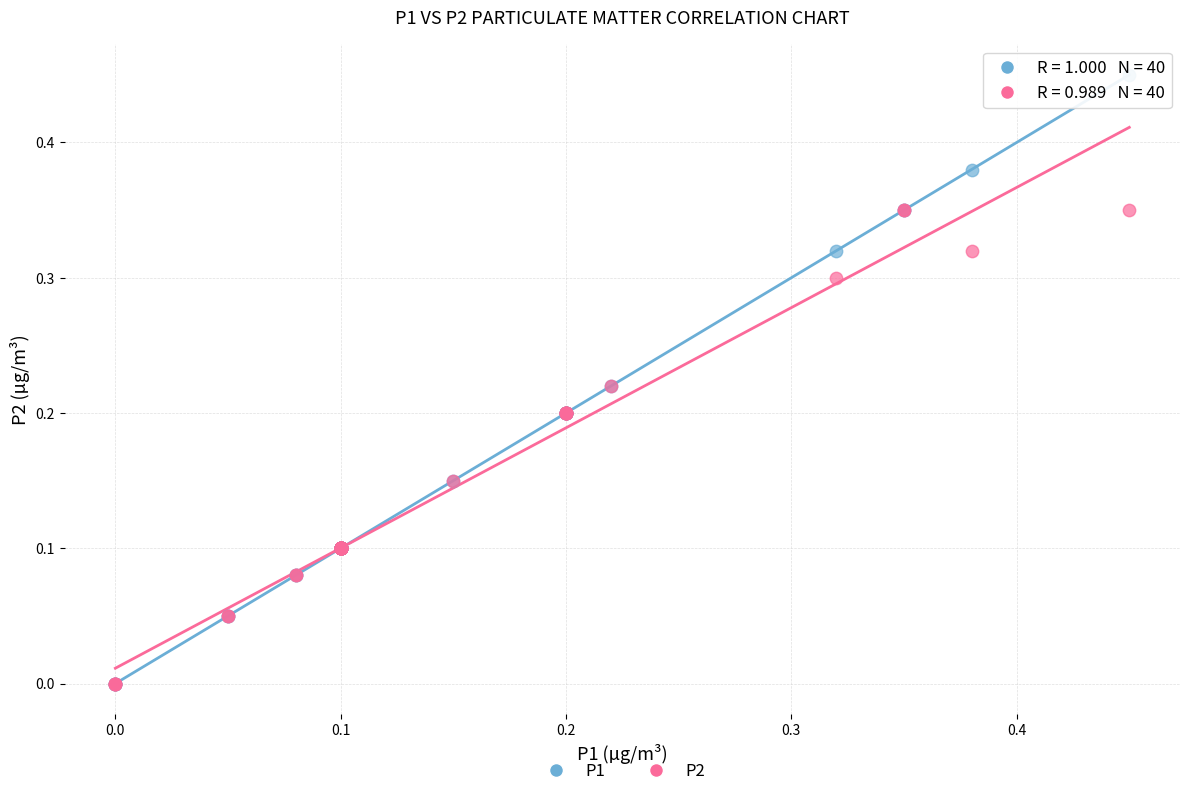

What are all the series names shown in the legend?

P1, P2